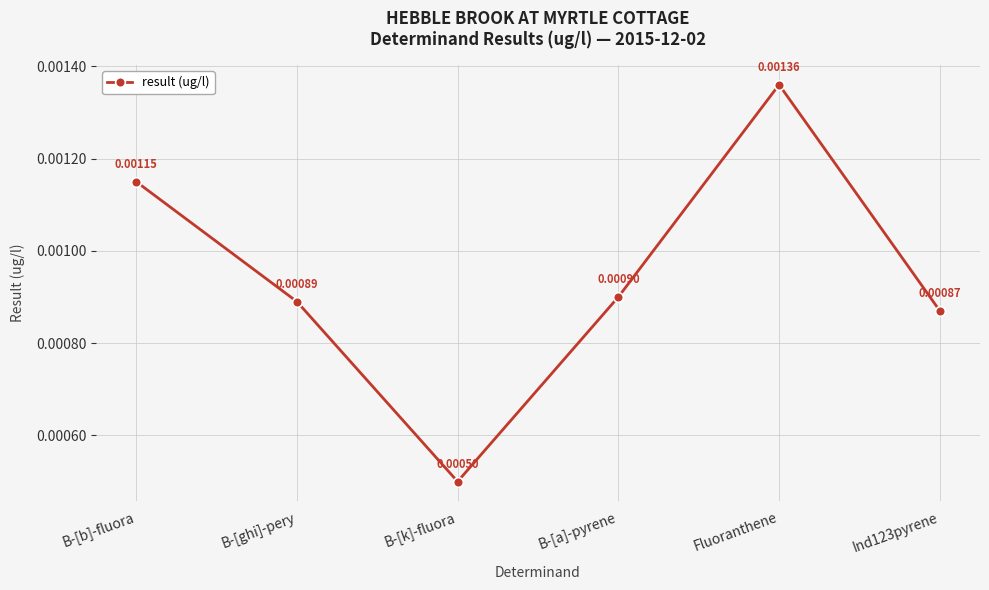

What is the label of the 5th point from the left?

Fluoranthene